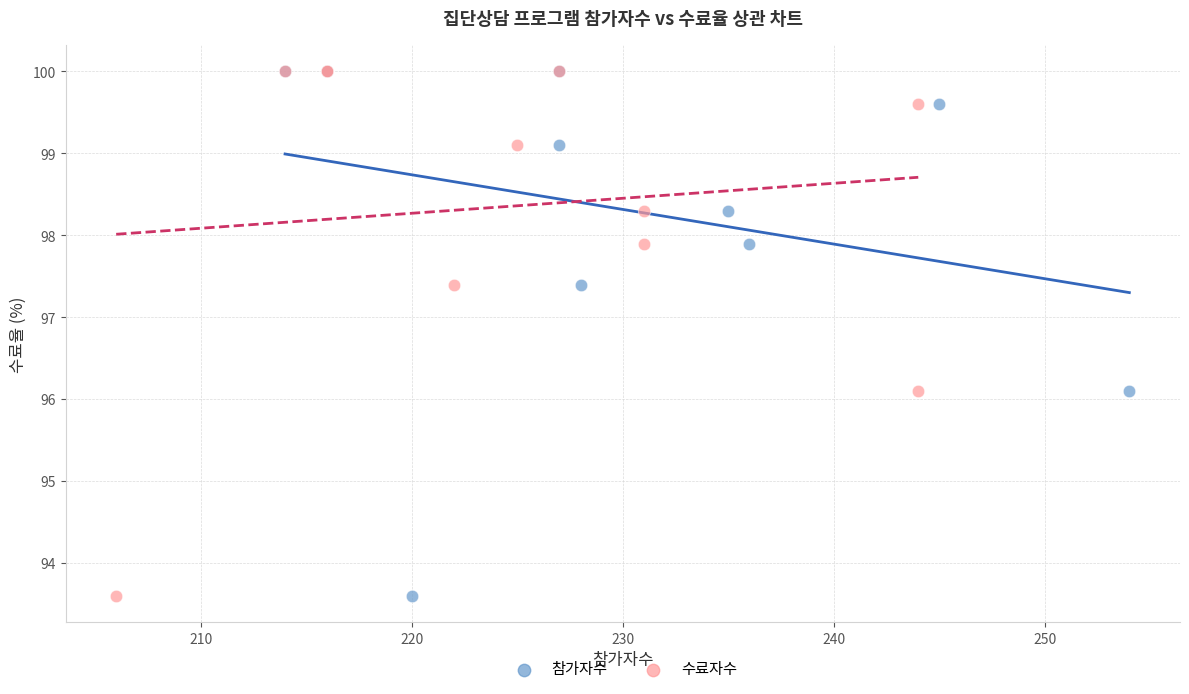

What are all the series names shown in the legend?

참가자수, 수료자수